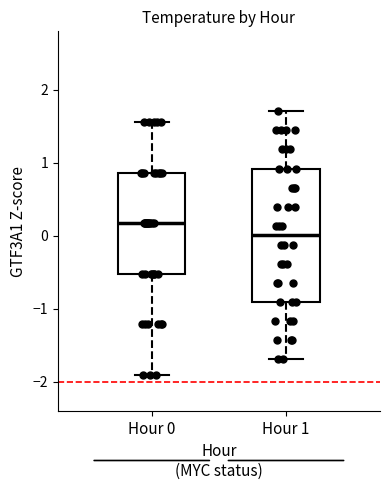

Reading left to right, transcribe this box plot: for each box, give where its median line is, the range the box spans, and where its two whiskers end, as read against the y-axis. The values are not printed on the chart, so give them approximately, as read against the axis.

Hour 0: median 0.2, box -0.5 to 0.9, whiskers -1.9 to 1.6
Hour 1: median 0.0, box -0.9 to 0.9, whiskers -1.7 to 1.7